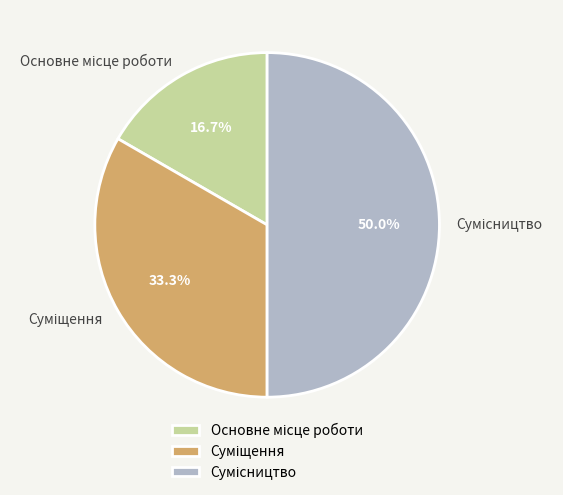

Count the number of slices in the pie.

3